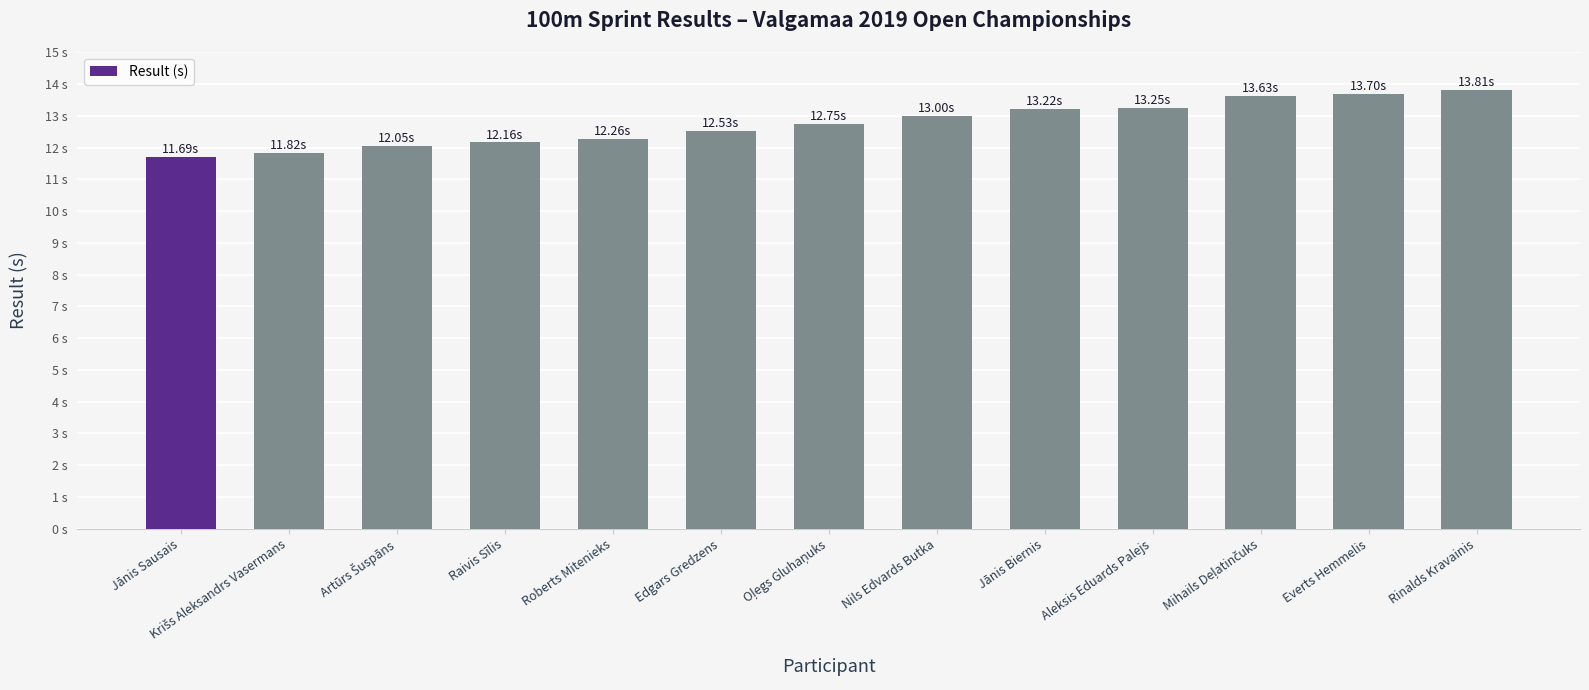

What is the approximate value at Everts Hemmelis?

13.7